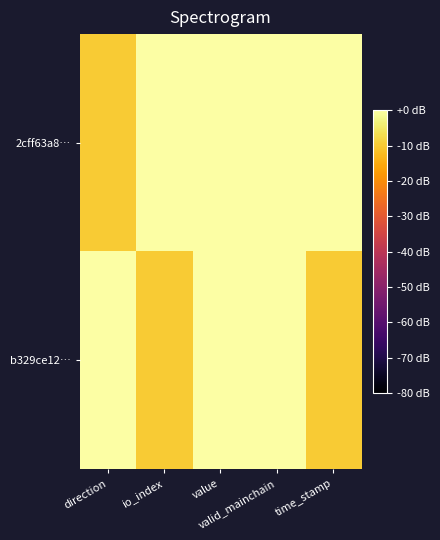

Which label corresponds to the smallest value in the chart?

direction